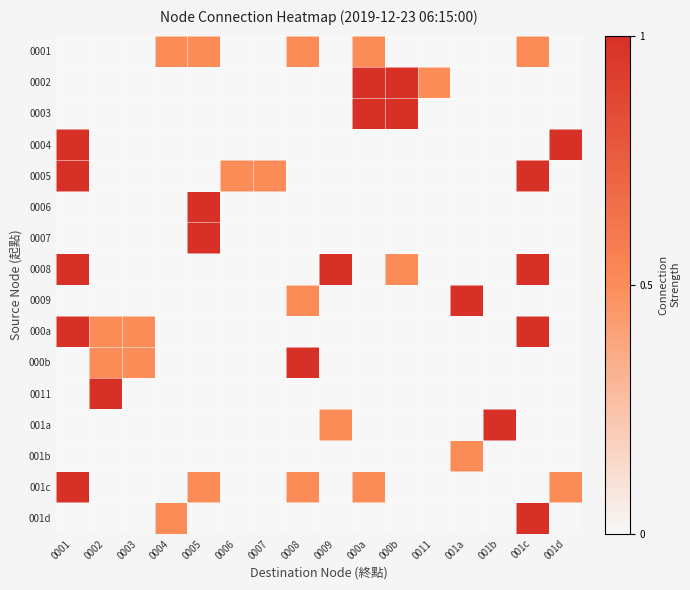

What is the maximum value shown in the chart?

1.0